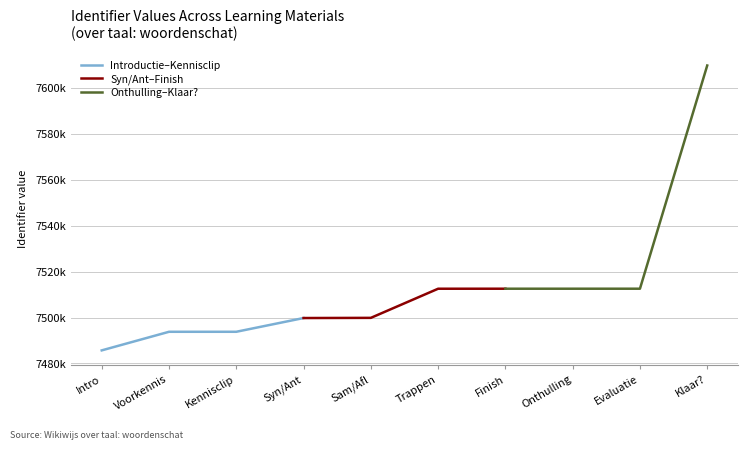

True or false: Onthulling–Klaar? has more than 0 interior local peaks.

False